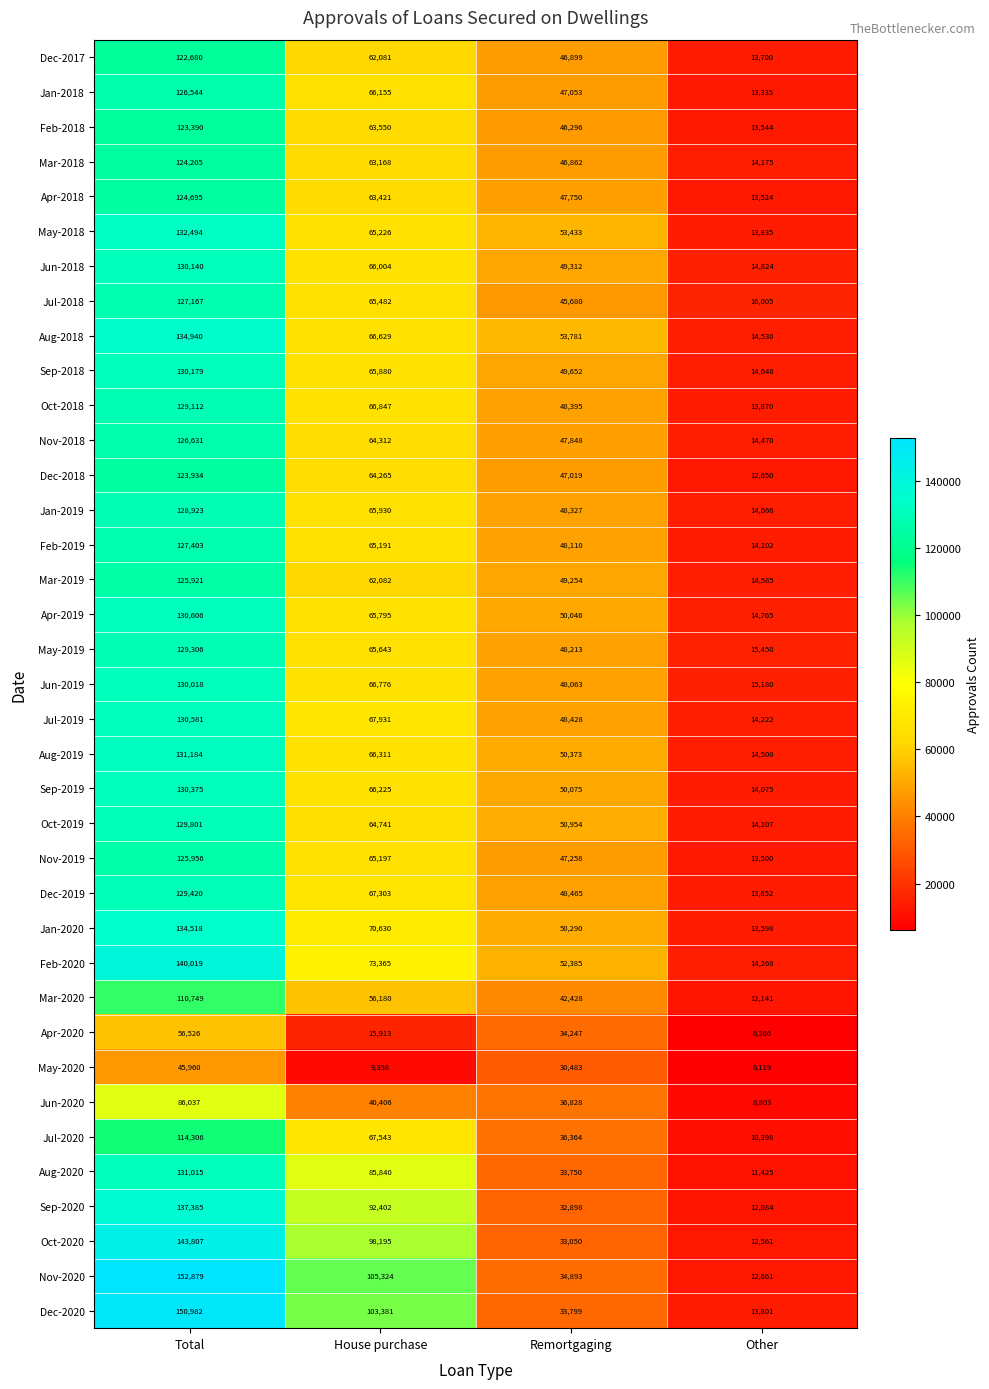

The Jan-2018 series shows 84356 at Remortgaging. True or false?

False